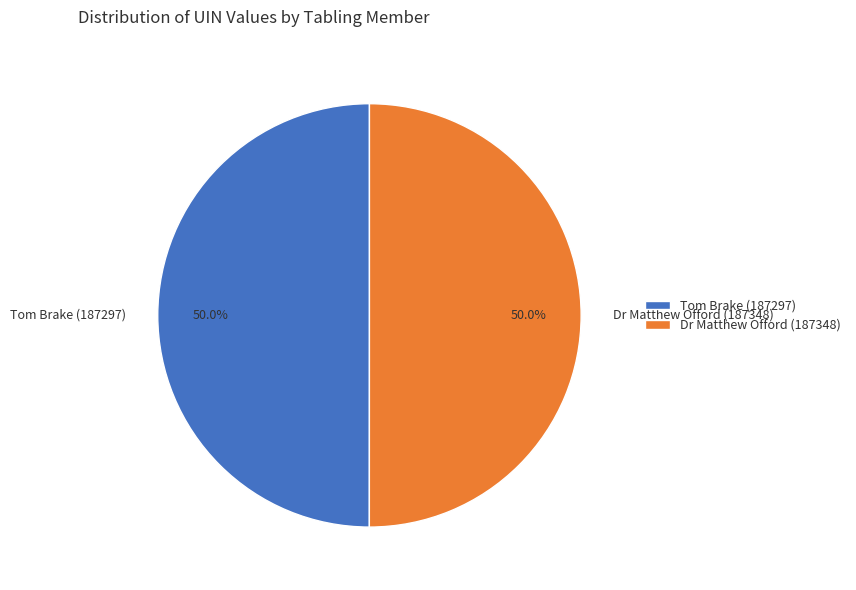

Combined, do Dr Matthew Offord (187348) and Tom Brake (187297) account for over 50%?

Yes